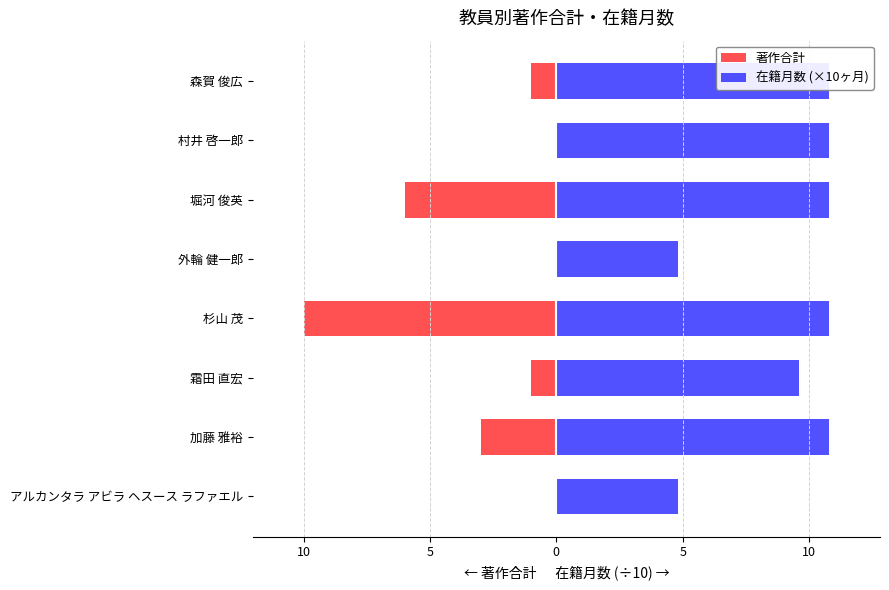

What is the sum of the 著作合計 values at 堀河 俊英 and 外輪 健一郎?

-6.0